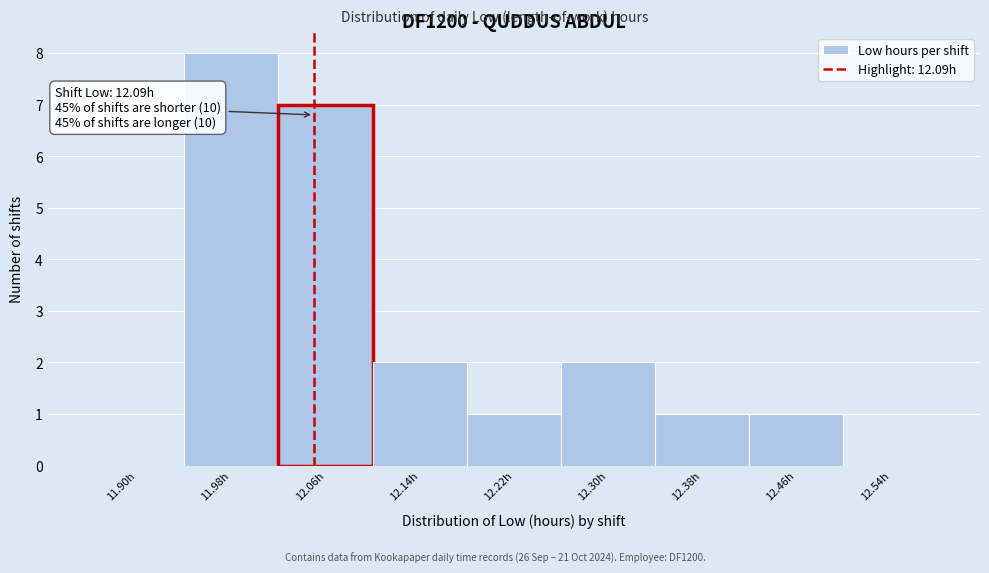

Reading left to right, what are all the values shown in this chart?

11.90h=0	11.98h=8	12.06h=7	12.14h=2	12.22h=1	12.30h=2	12.38h=1	12.46h=1	12.54h=0